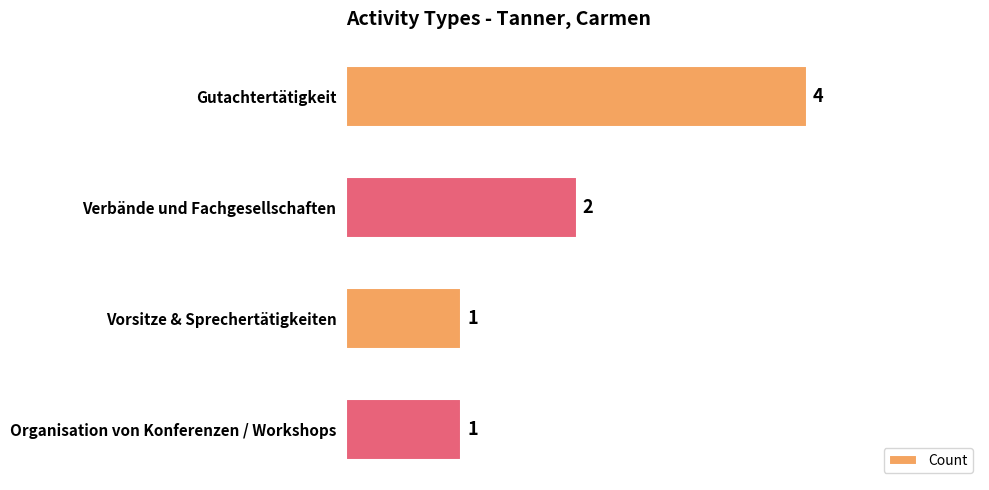

At which label is the value closest to 2?

Verbände und Fachgesellschaften